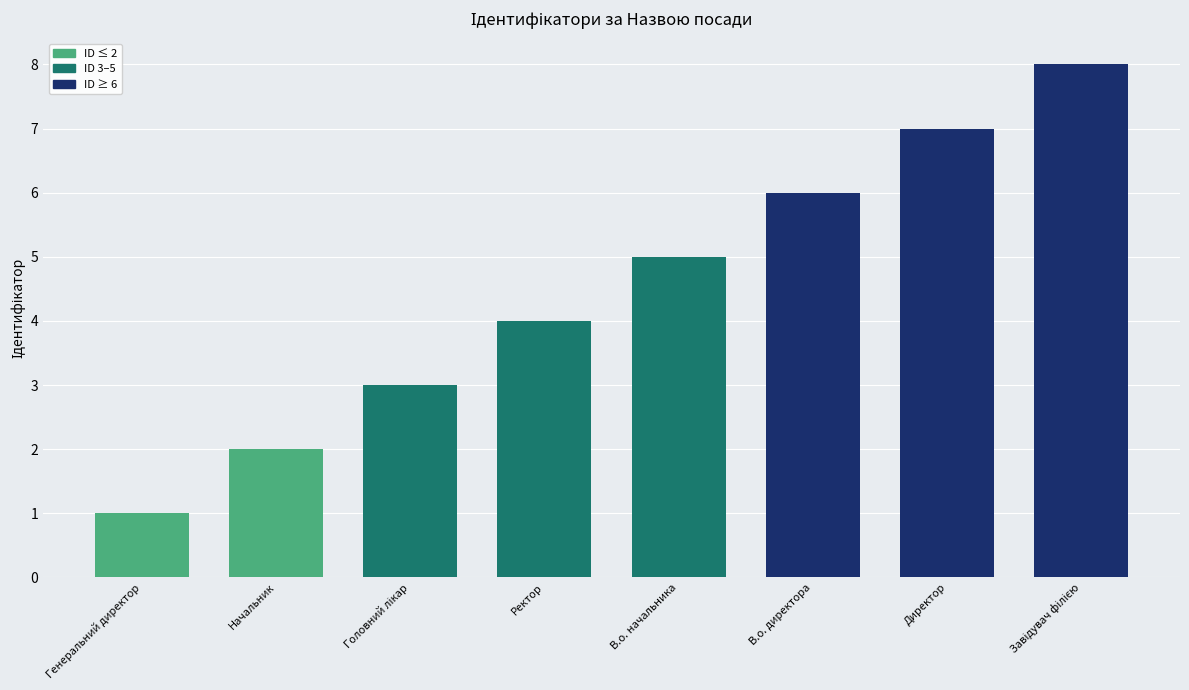

What is the minimum value shown in the chart?

1